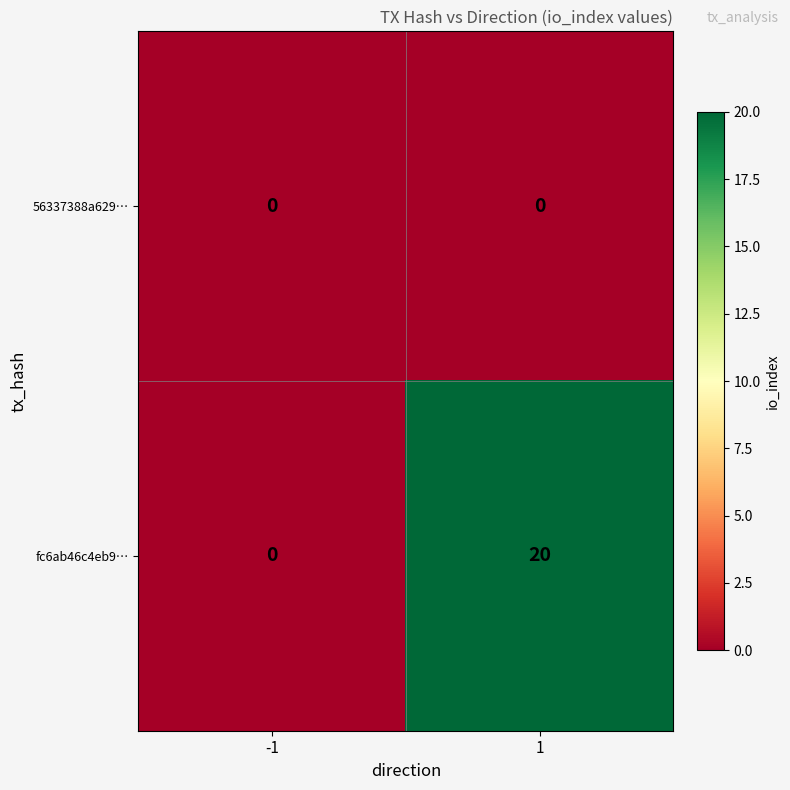

How many series are shown in this chart?

2